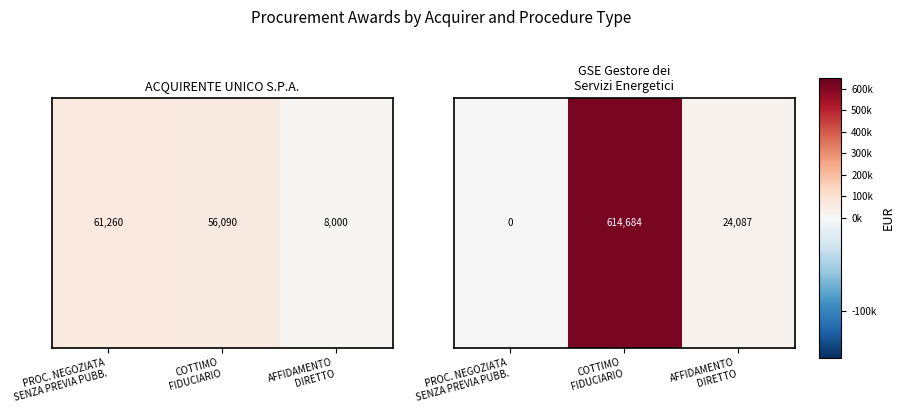

Is it true that the value at PROC. NEGOZIATA
SENZA PREVIA PUBB. is 0?

True